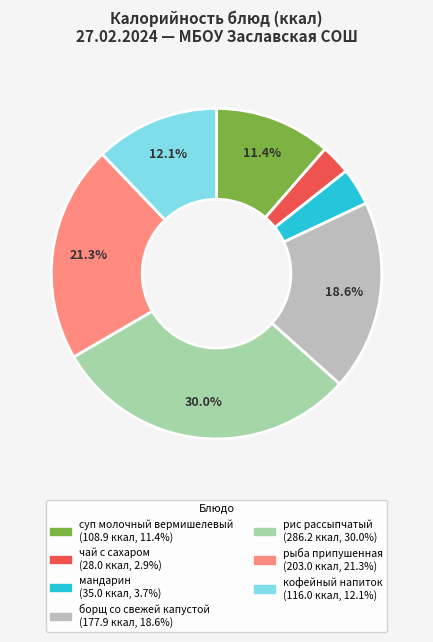

How many slices are in this pie chart?

7